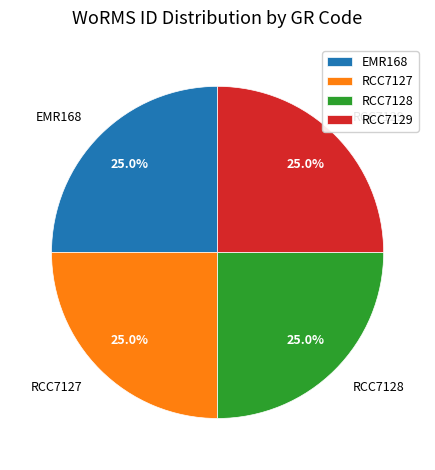

To the nearest percent, what percentage of the pie is RCC7128?

25%